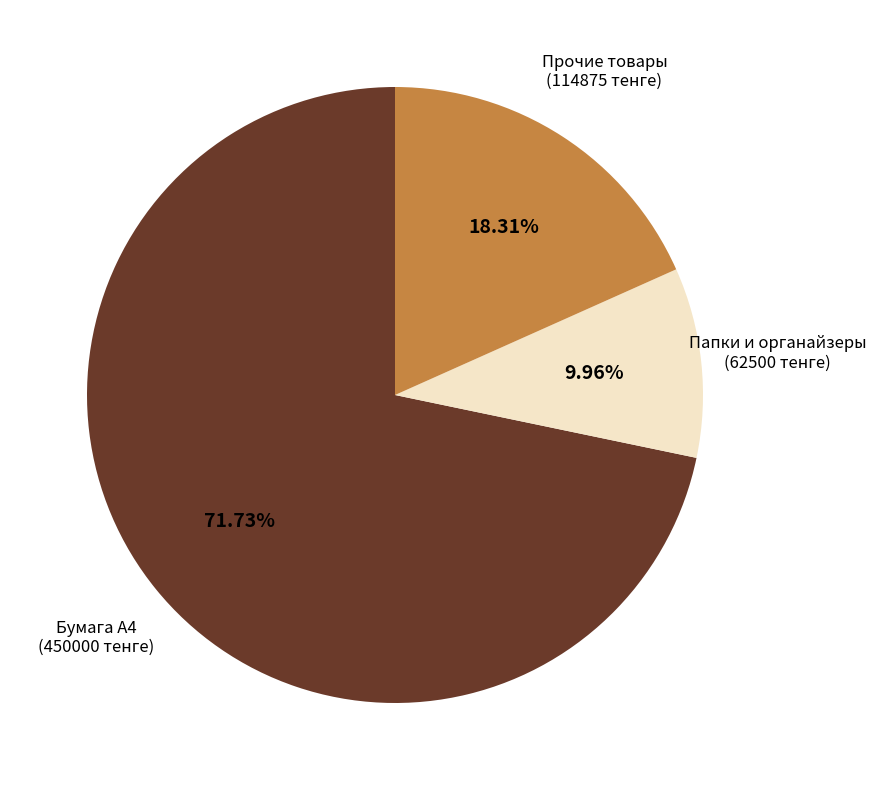

Rank the categories by value from highest to lowest.

Бумага А4 (450000 тенге), Прочие товары (114875 тенге), Папки и органайзеры (62500 тенге)